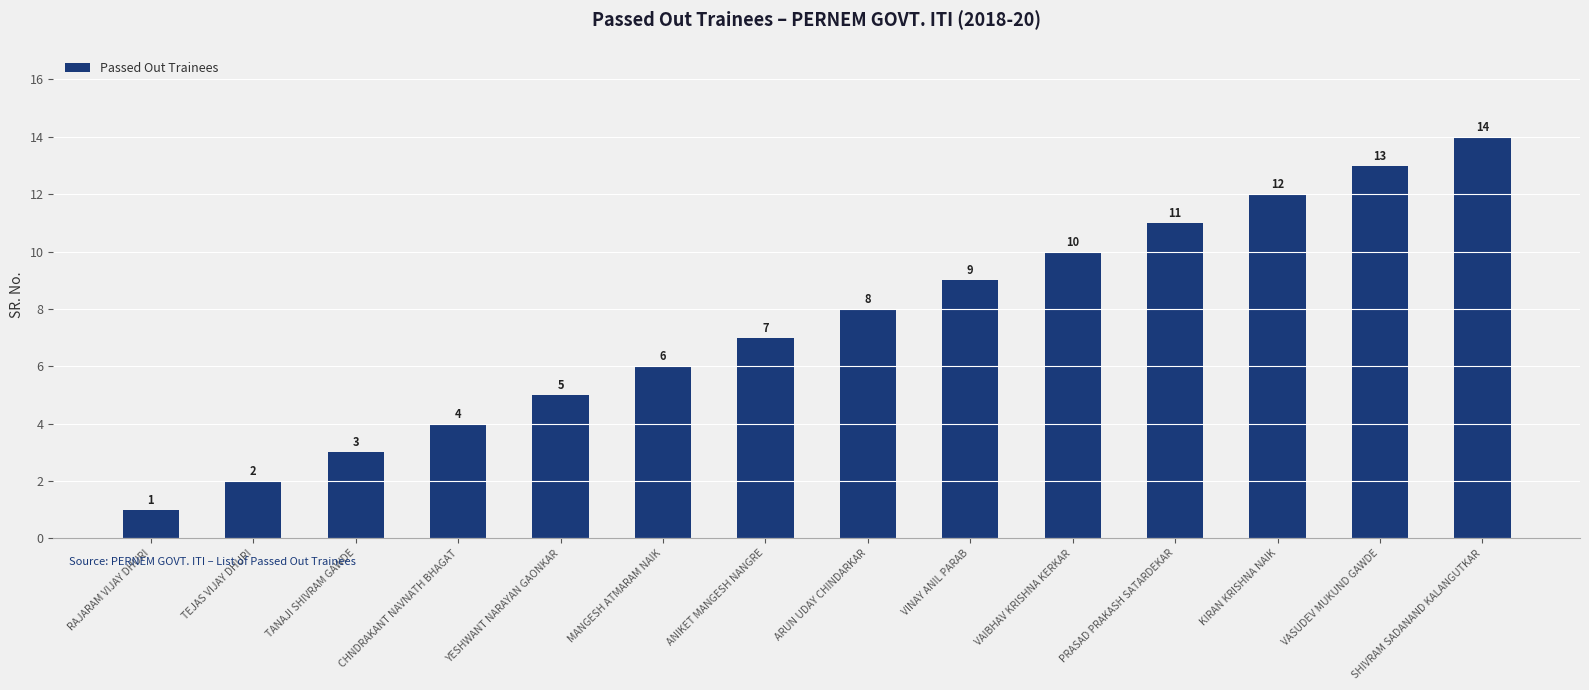

Rank the categories by value from lowest to highest.

RAJARAM VIJAY DHURI, TEJAS VIJAY DHURI, TANAJI SHIVRAM GAWDE, CHNDRAKANT NAVNATH BHAGAT, YESHWANT NARAYAN GAONKAR, MANGESH ATMARAM NAIK, ANIKET MANGESH NANGRE, ARUN UDAY CHINDARKAR, VINAY ANIL PARAB, VAIBHAV KRISHNA KERKAR, PRASAD PRAKASH SATARDEKAR, KIRAN KRISHNA NAIK, VASUDEV MUKUND GAWDE, SHIVRAM SADANAND KALANGUTKAR